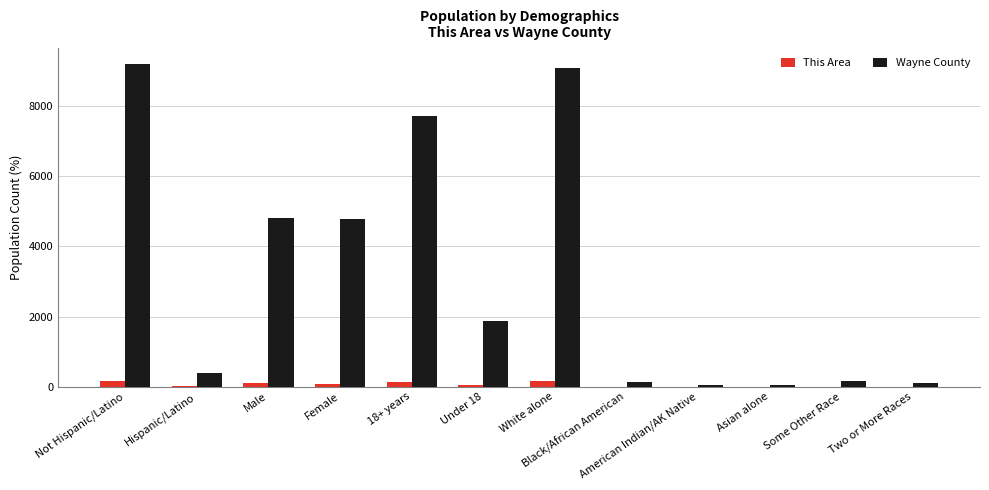

Are the bars horizontal?

No